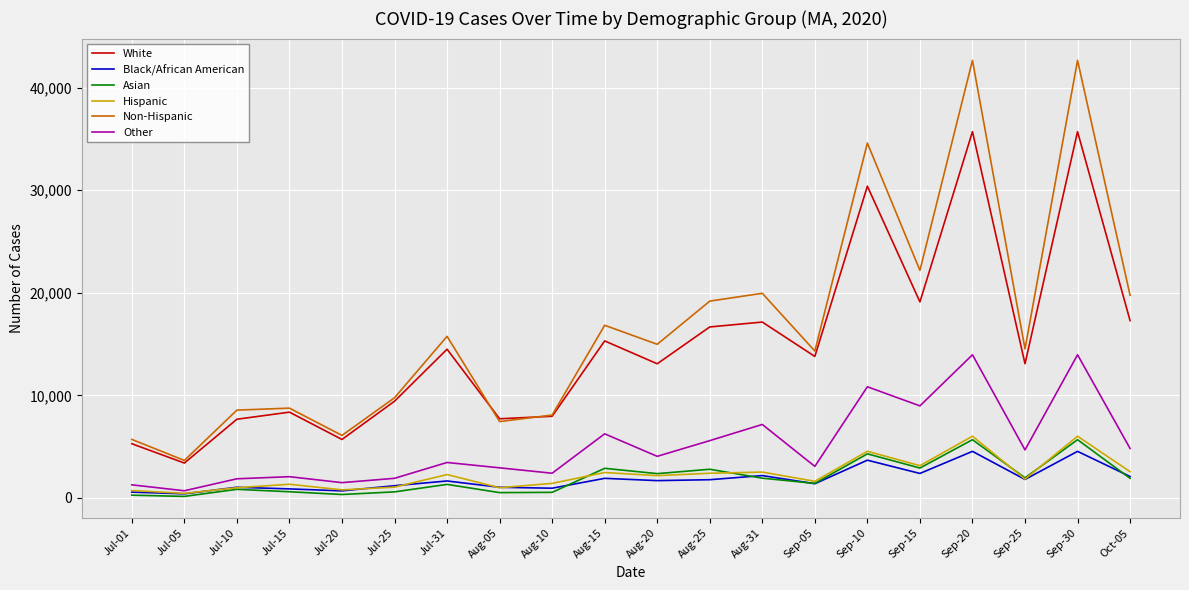

After their last crossing, which series has the higher values: White or Non-Hispanic?

Non-Hispanic